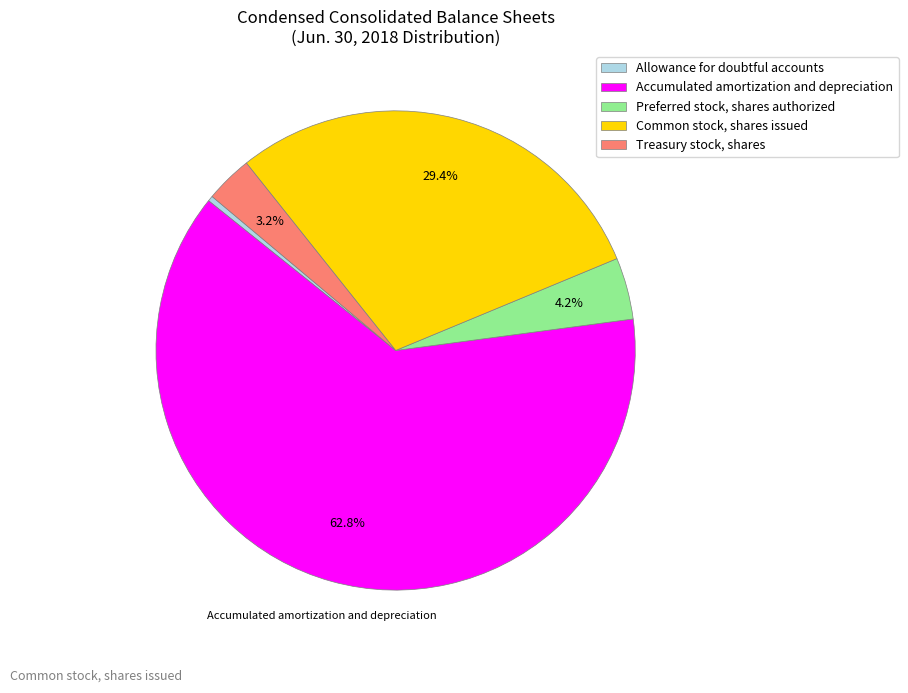

What percentage is the Preferred stock, shares authorized slice, to the nearest percent?

4%